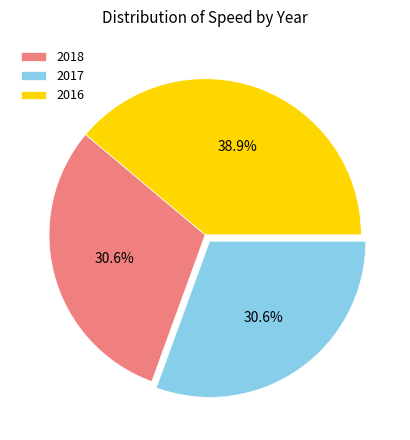

Does 2018 account for over 50% of the chart?

No